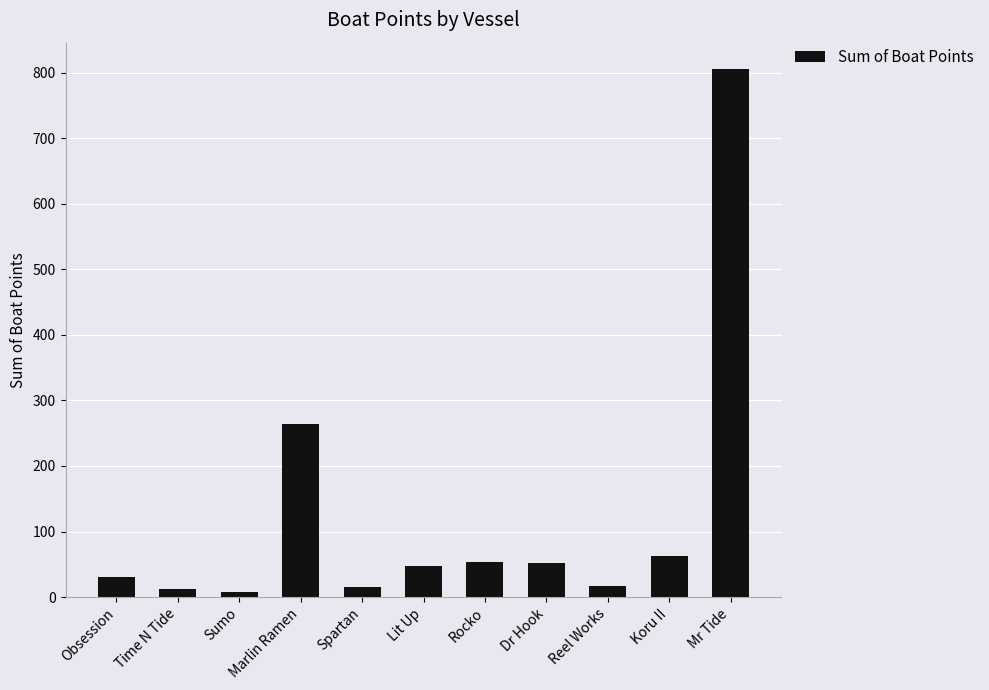

How many values are below 48?

5